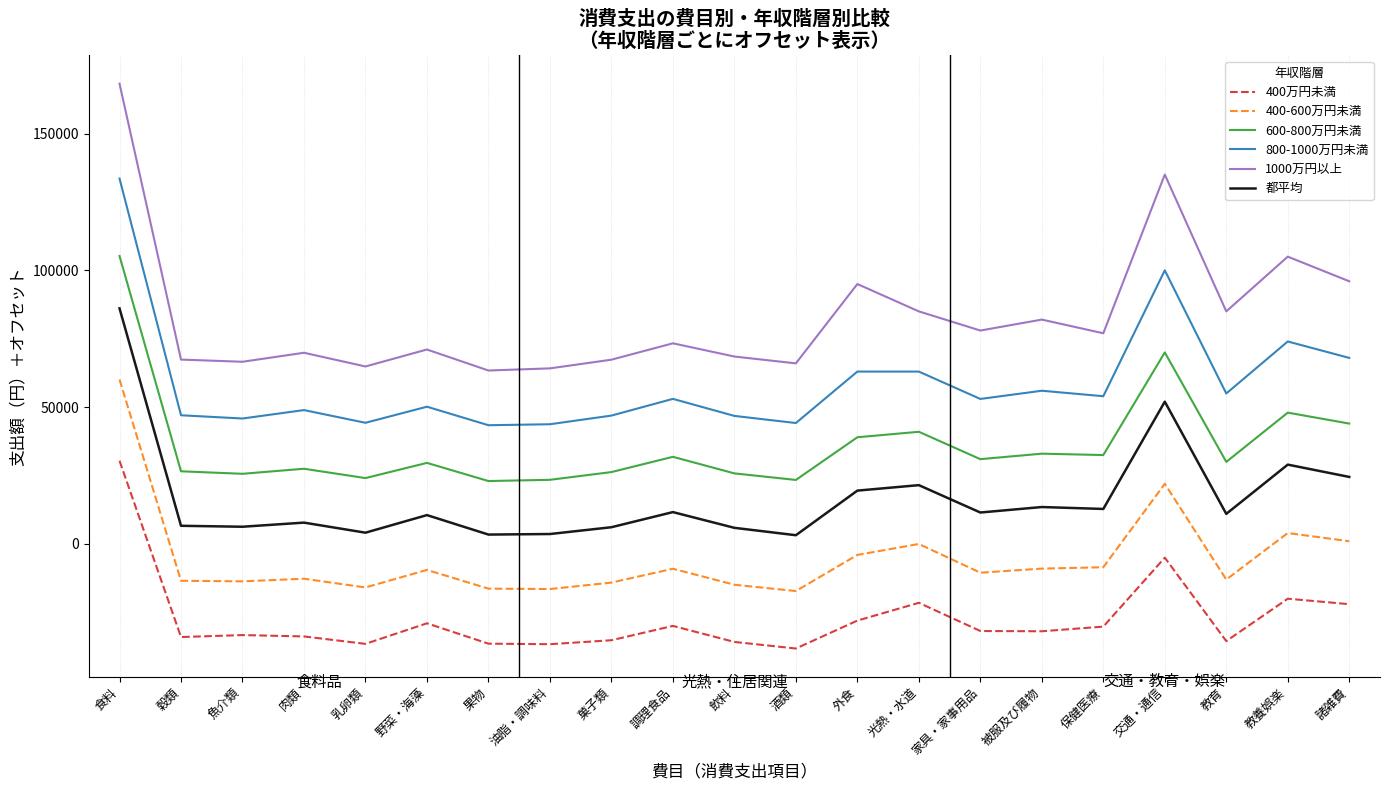

What is the difference between the 都平均 values at 菓子類 and 食料?

79984